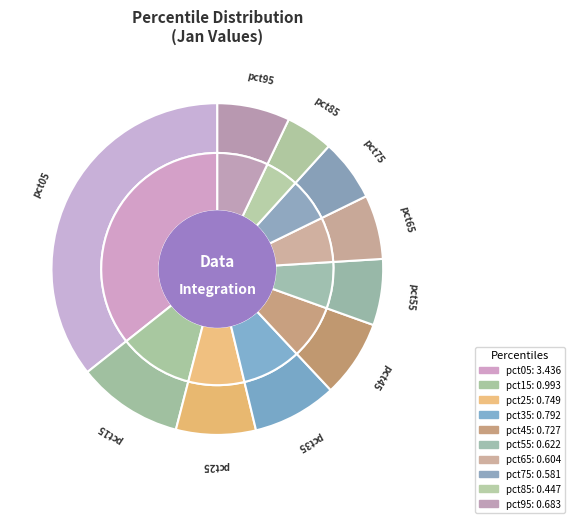

Is it true that pct95 is 7% of the pie?

True